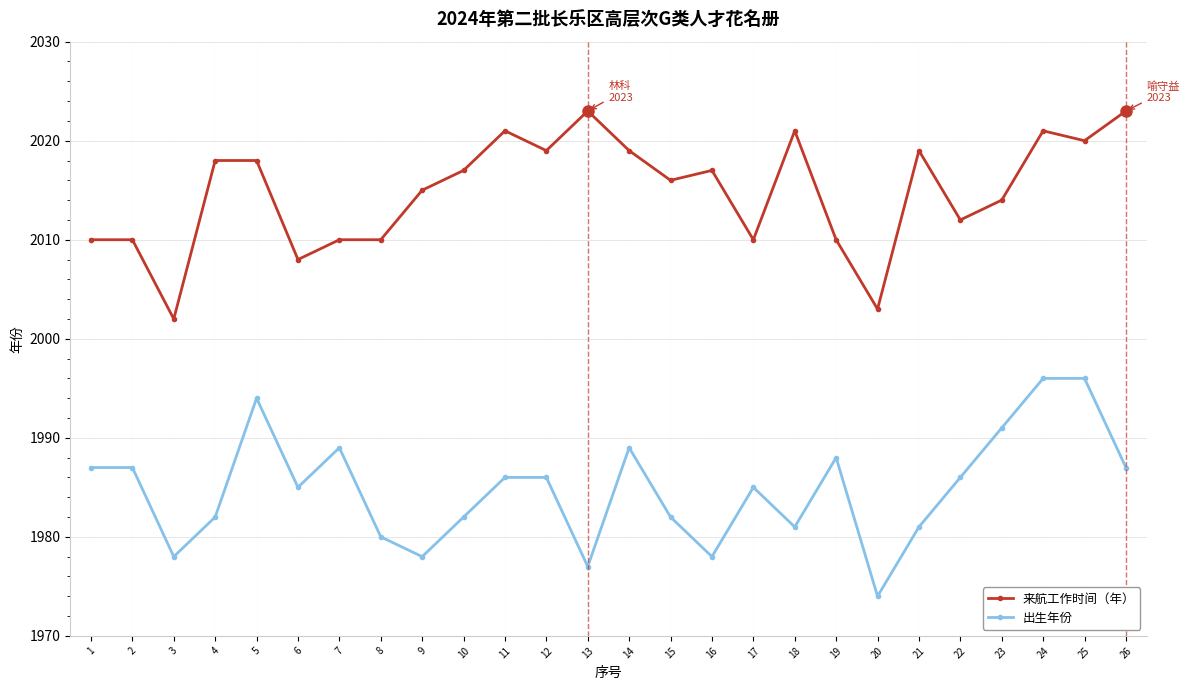

What is the sum of the 出生年份 values at 20 and 22?

3960